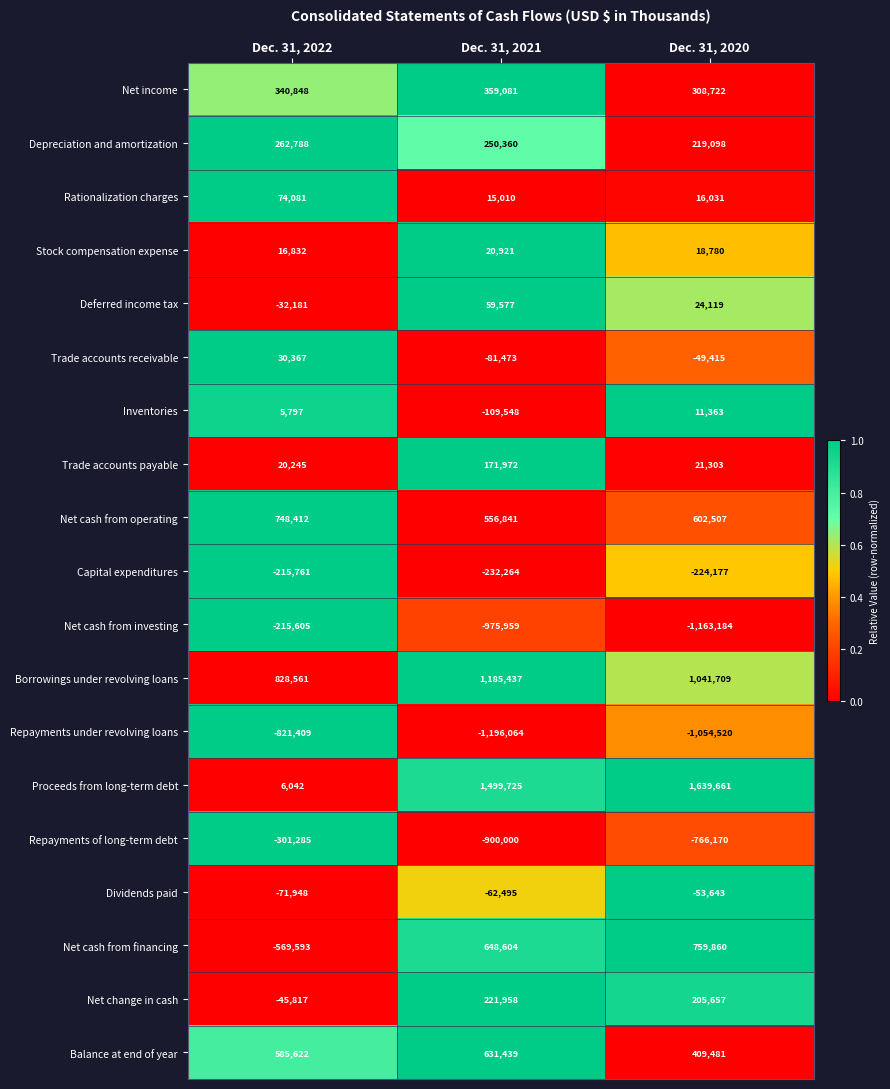

The Stock compensation expense series shows 16832 at Dec. 31, 2022. True or false?

True